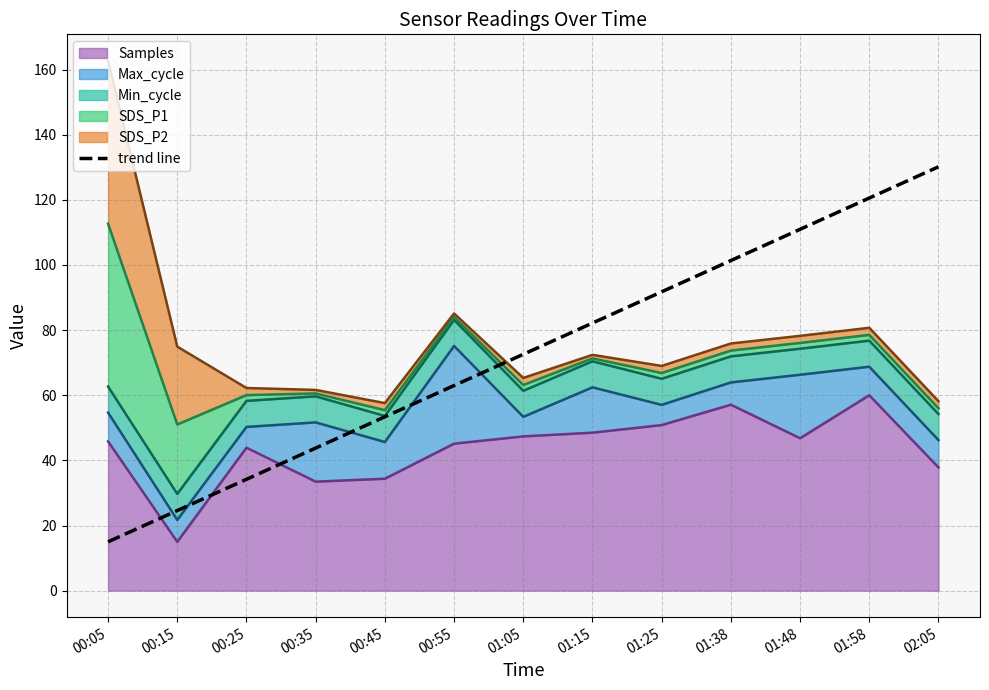

What is the smallest value displayed?

15.0